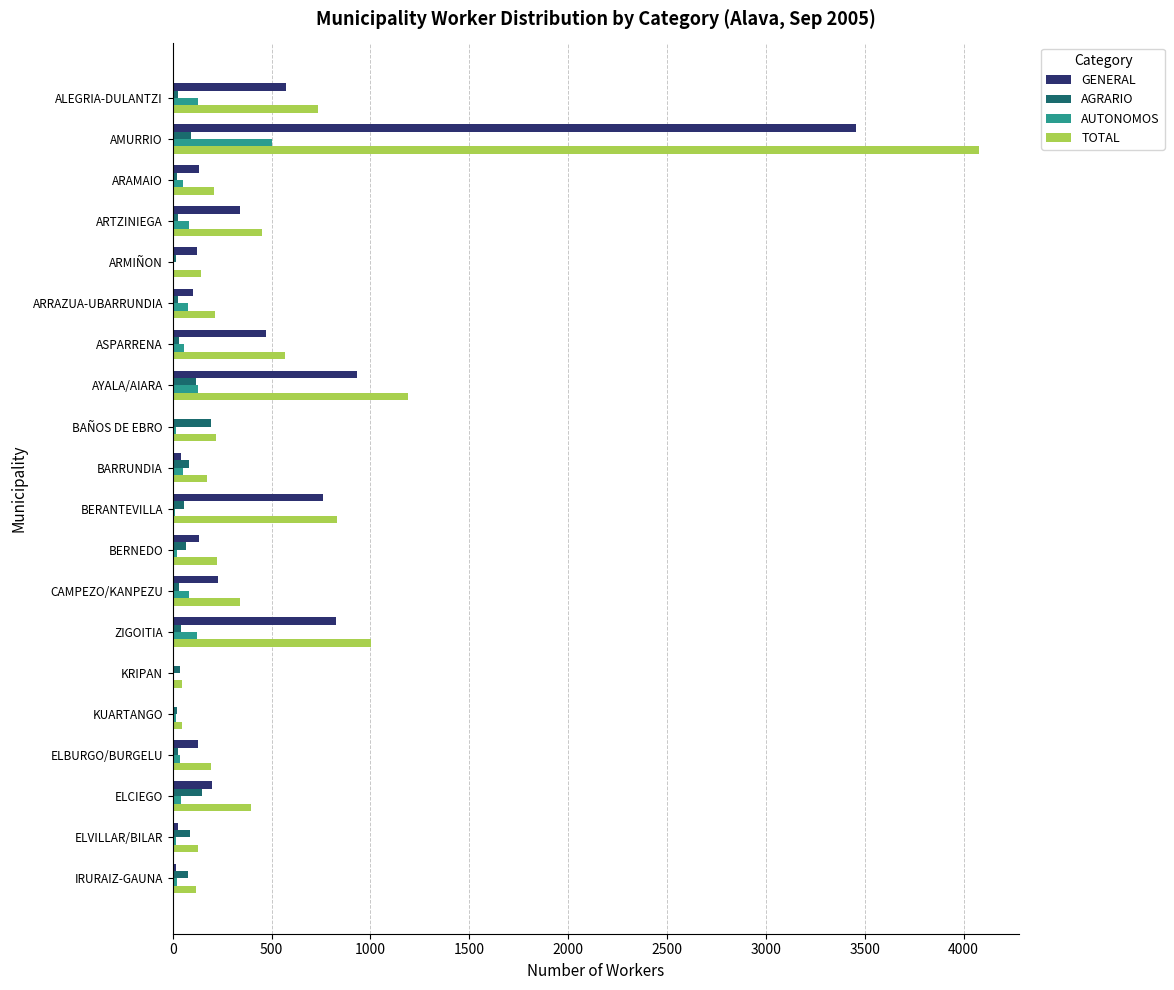

Which category has the highest value across all series?

AMURRIO